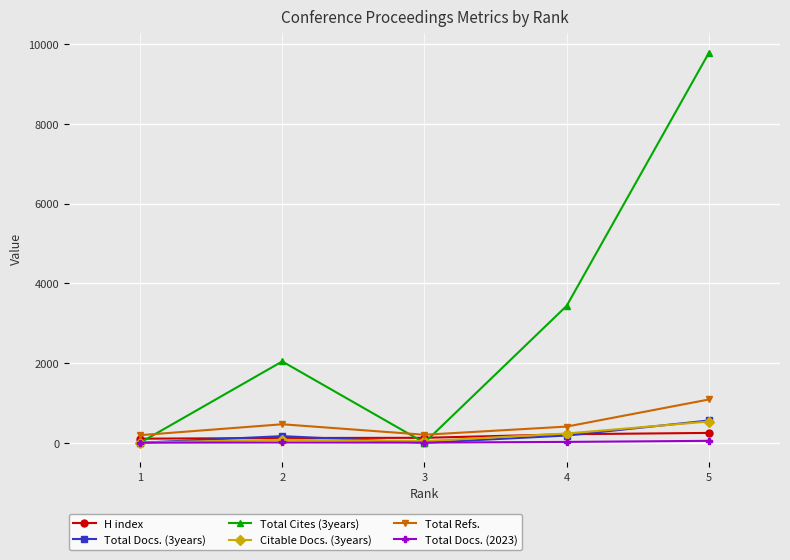

True or false: Total Cites (3years) has a value of 6049 at 4.

False